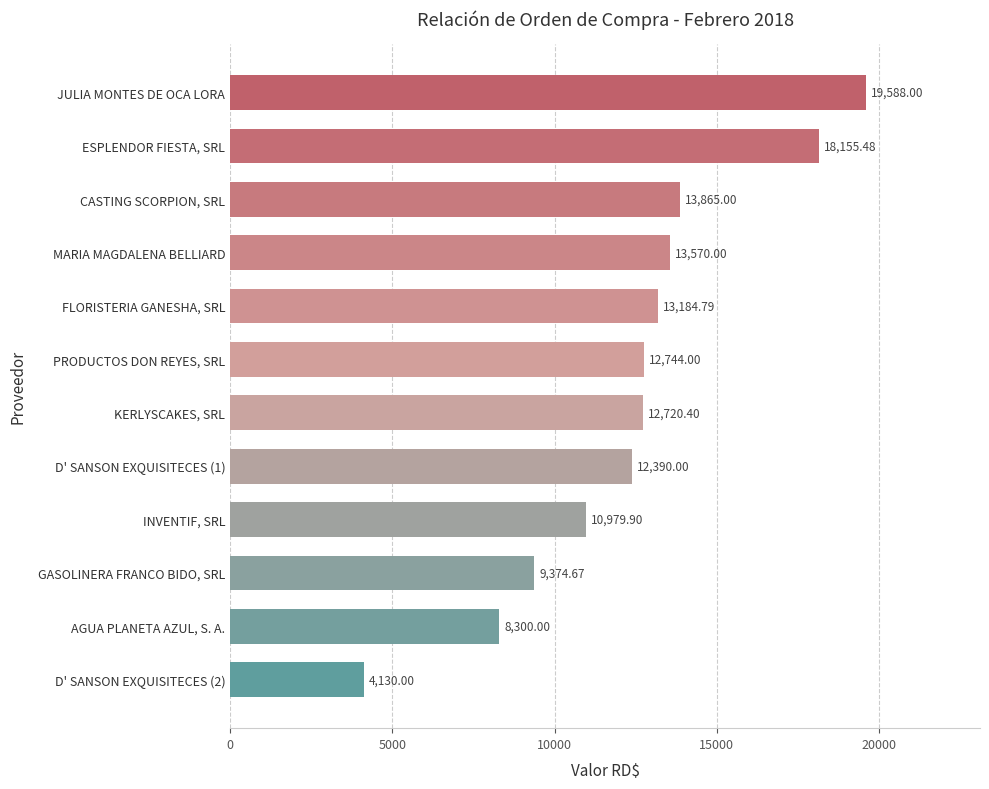

Between GASOLINERA FRANCO BIDO, SRL and JULIA MONTES DE OCA LORA, which is larger?

JULIA MONTES DE OCA LORA